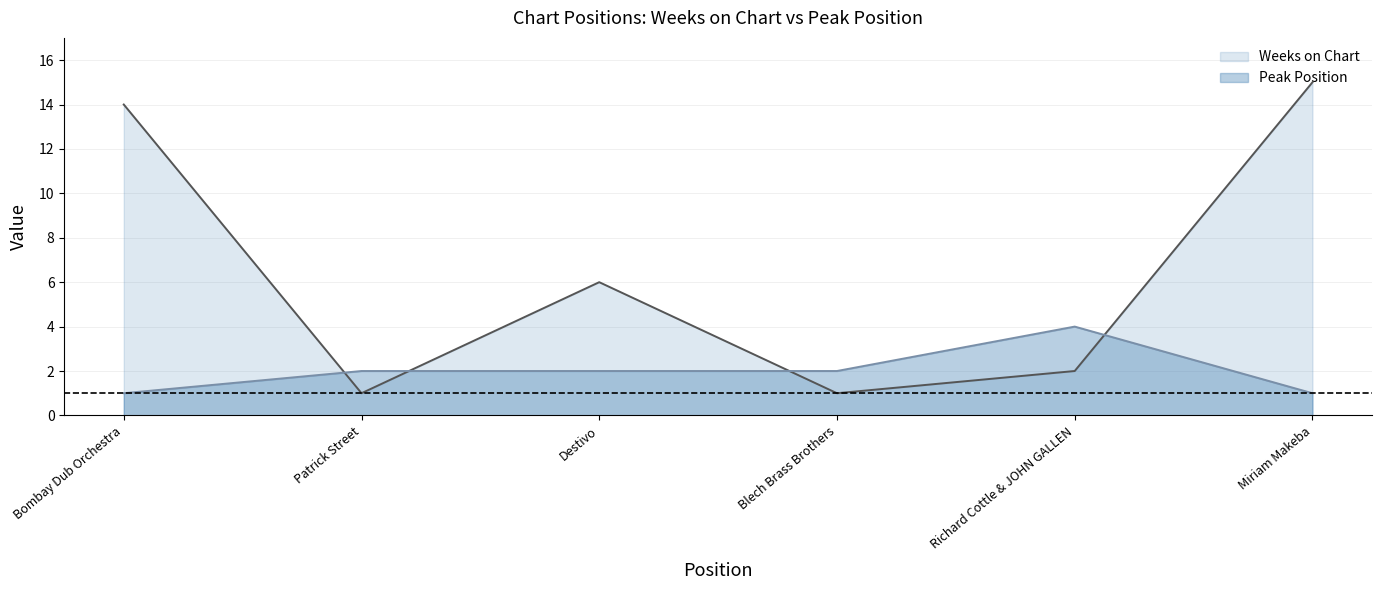

What is the value of the Peak Position point at the 2nd from the left?

2